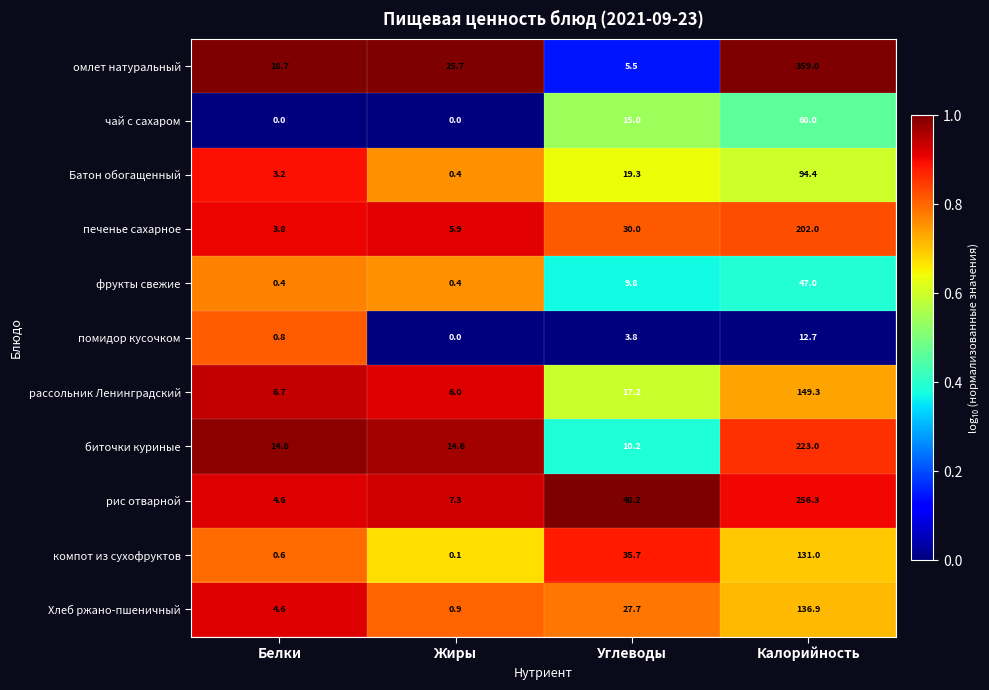

How many distinct data groups are displayed?

11